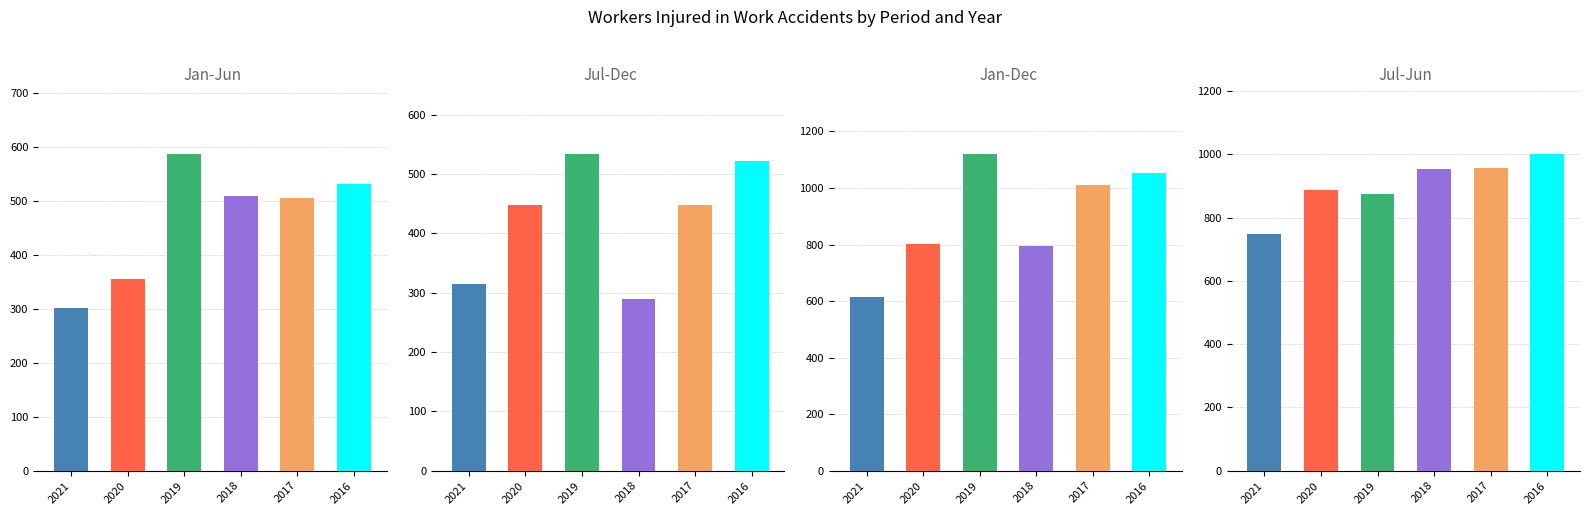

The Jan-Jun series shows 750 at 2016. True or false?

False